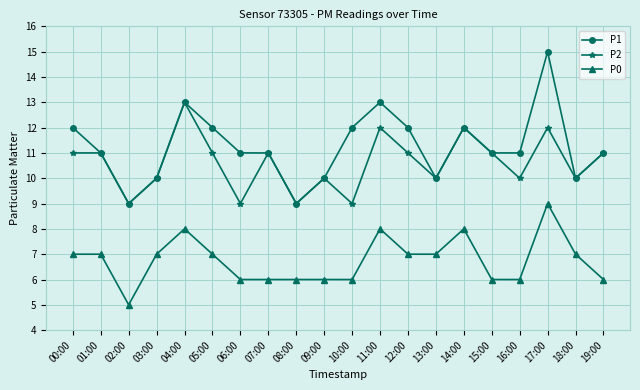

Does the chart have visible grid lines?

Yes